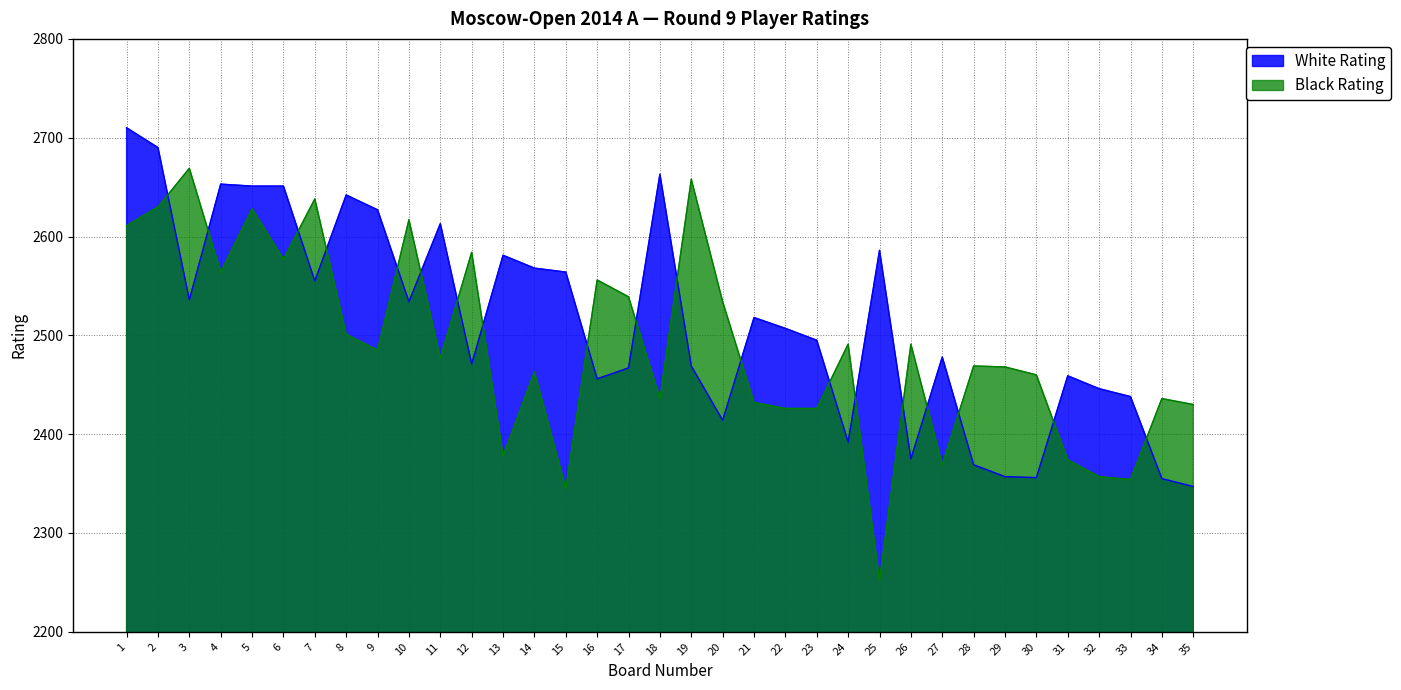

Reading left to right, list all the values displayed in this chart.

White Rating: 2710	2690	2536	2653	2651	2651	2555	2642	2627	2534	2613	2471	2581	2568	2564	2456	2467	2663	2469	2414	2518	2507	2495	2392	2586	2375	2478	2369	2357	2356	2459	2446	2438	2355	2347
Black Rating: 2611	2630	2669	2564	2628	2577	2638	2501	2485	2617	2477	2584	2378	2463	2345	2556	2539	2436	2658	2534	2432	2426	2426	2491	2252	2491	2369	2469	2468	2460	2374	2357	2354	2436	2430